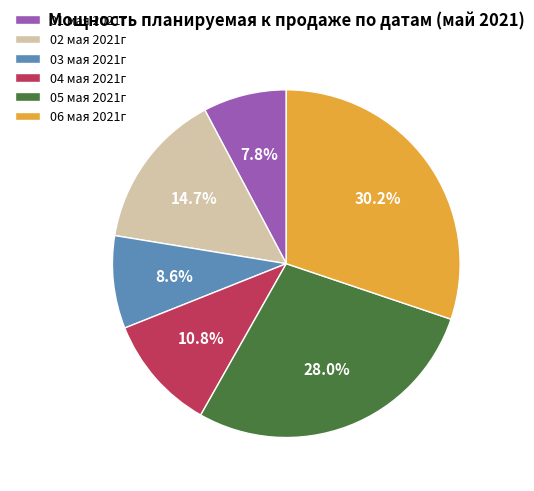

Rank the categories by value from lowest to highest.

01 мая 2021г, 03 мая 2021г, 04 мая 2021г, 02 мая 2021г, 05 мая 2021г, 06 мая 2021г